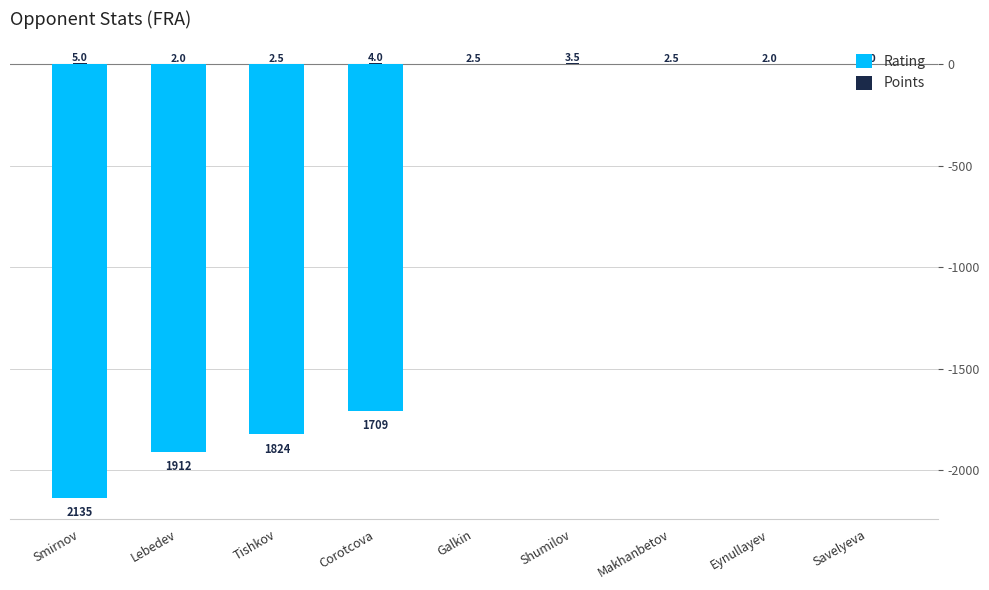

Between Corotcova and Galkin, which series saw the biggest shift?

Rating